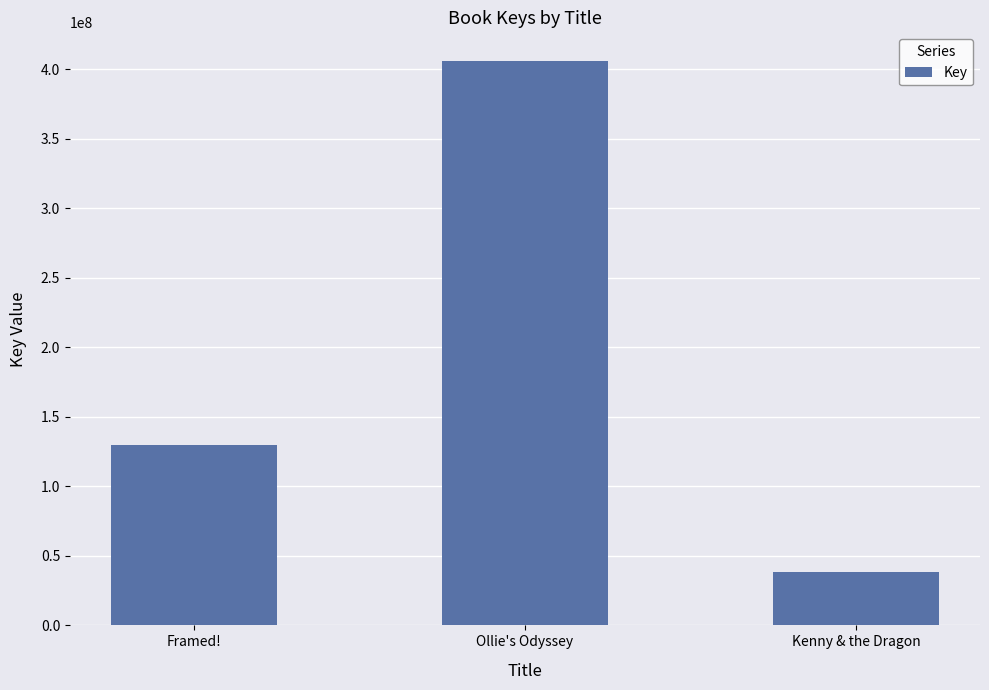

Reading right to left, transcribe all the data shown in this chart.

38497772	406330381	129538854